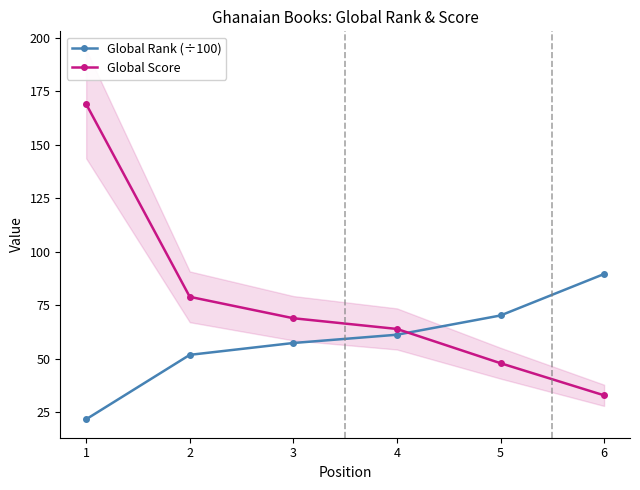

How many data points in Global Rank (÷100) are above 61?

3